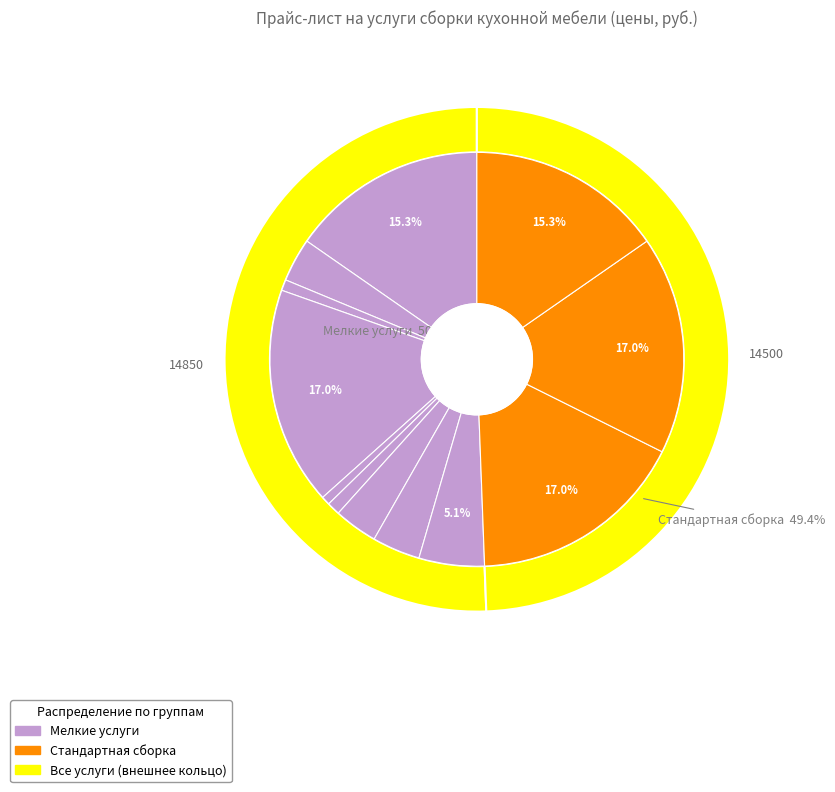

Which slice is the smallest?

Установка карниза на кухонную мебель